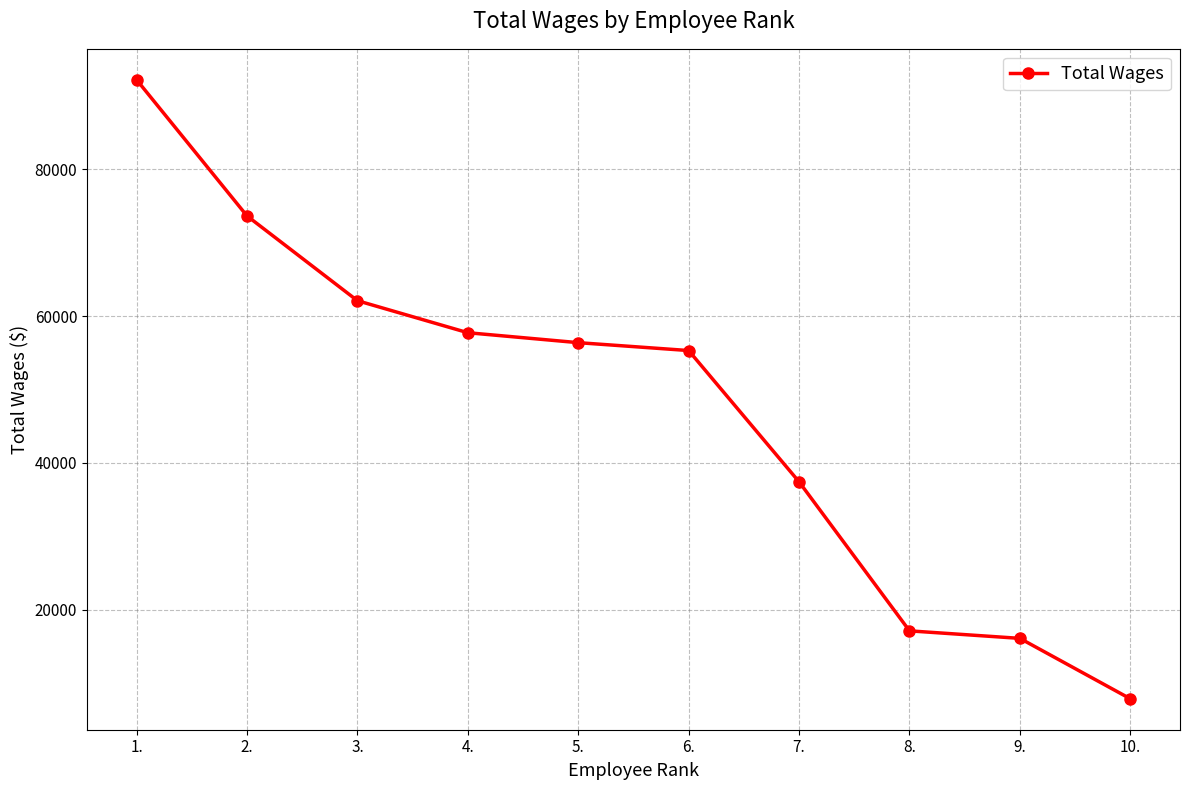

At which label does the data first exceed 56383?

1.